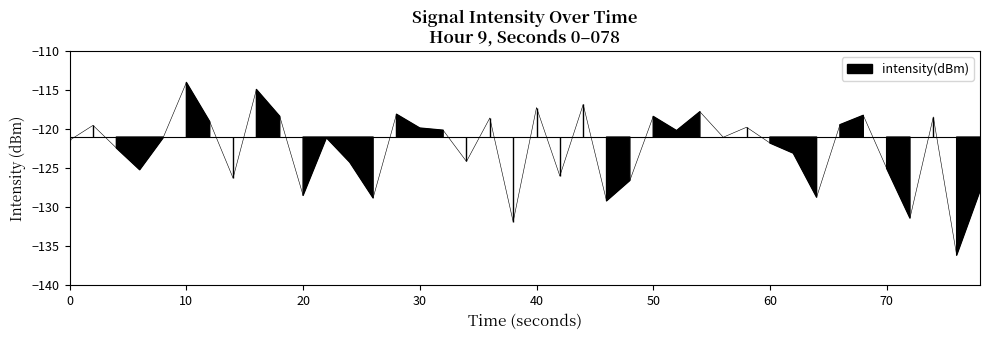

What is the minimum value shown in the chart?

-136.1